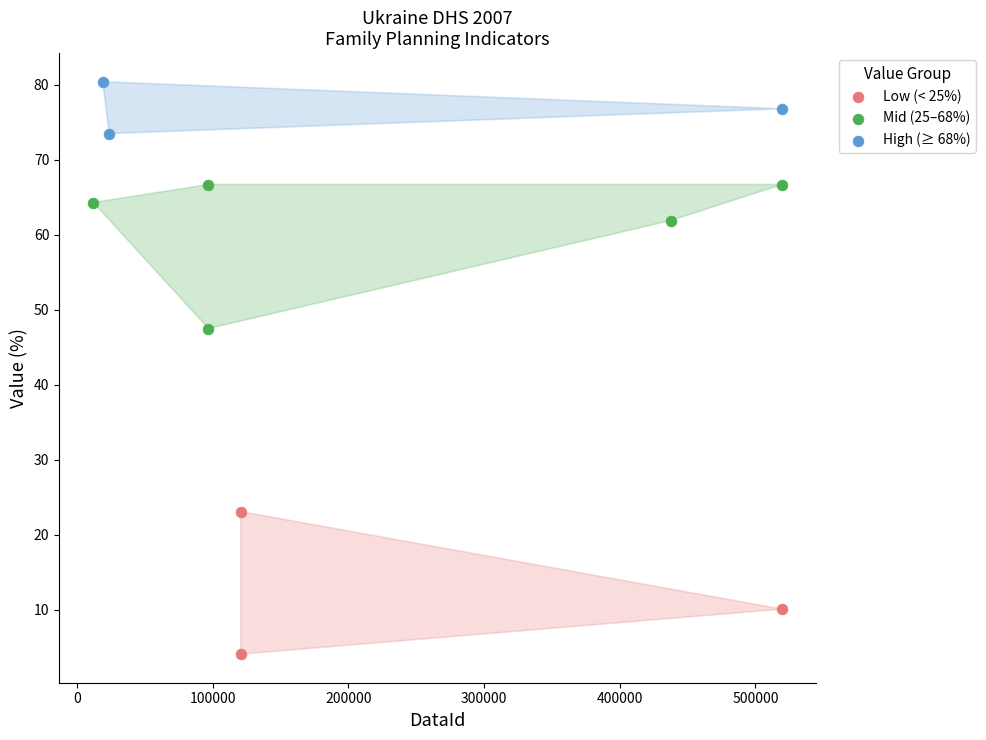

Which series contains the highest Y value?

High (≥ 68%)